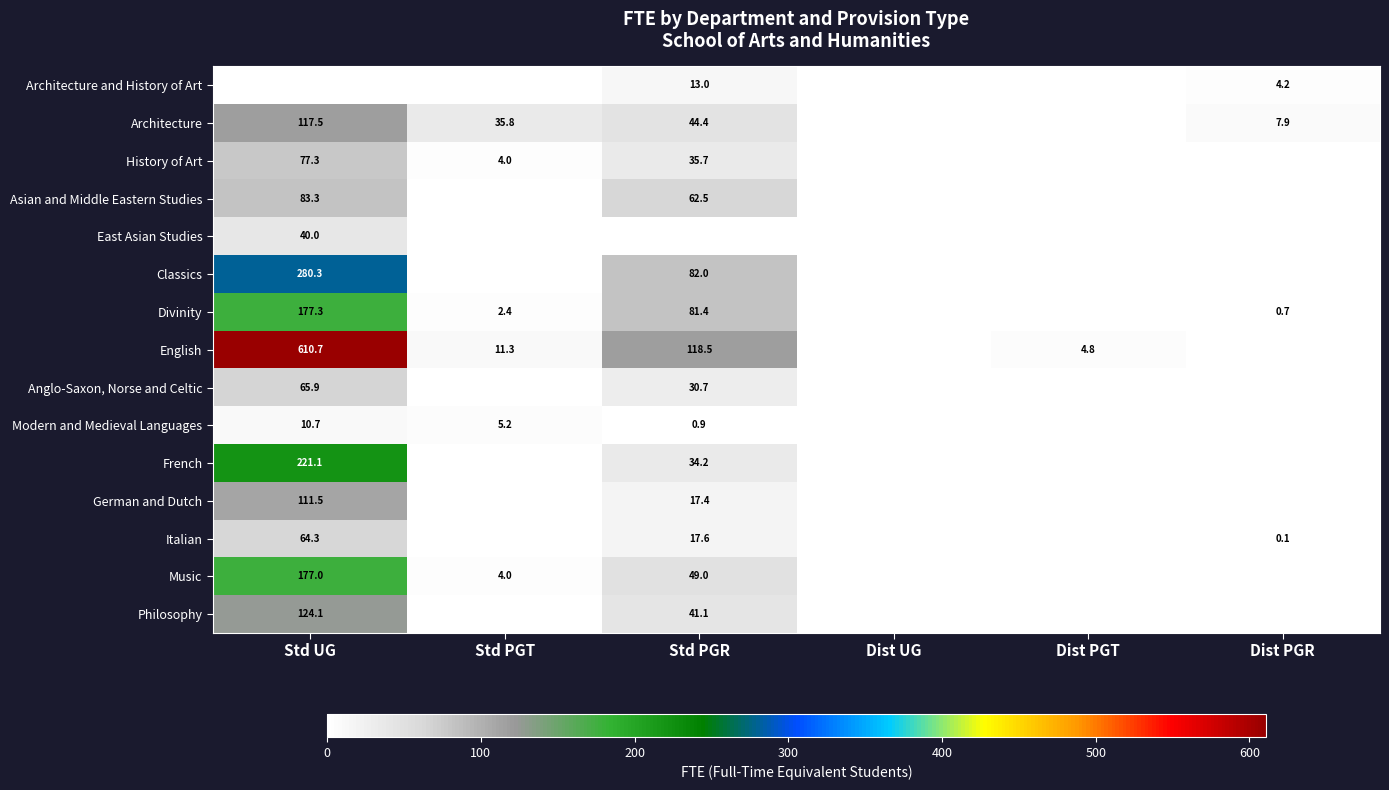

What is the difference between the Divinity values at Std UG and Std PGT?

174.9